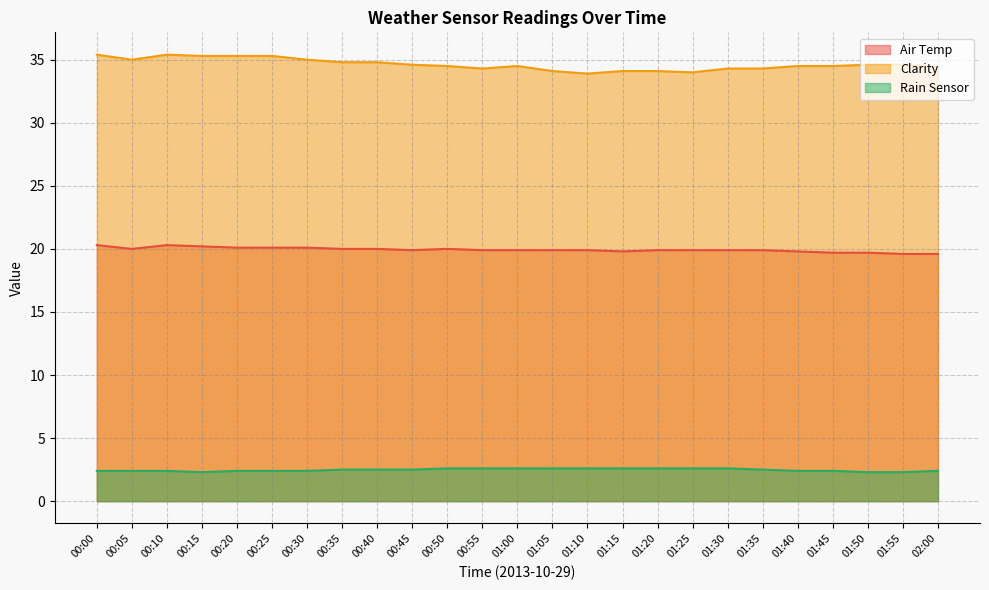

How many interior local peaks does the Clarity series have?

2